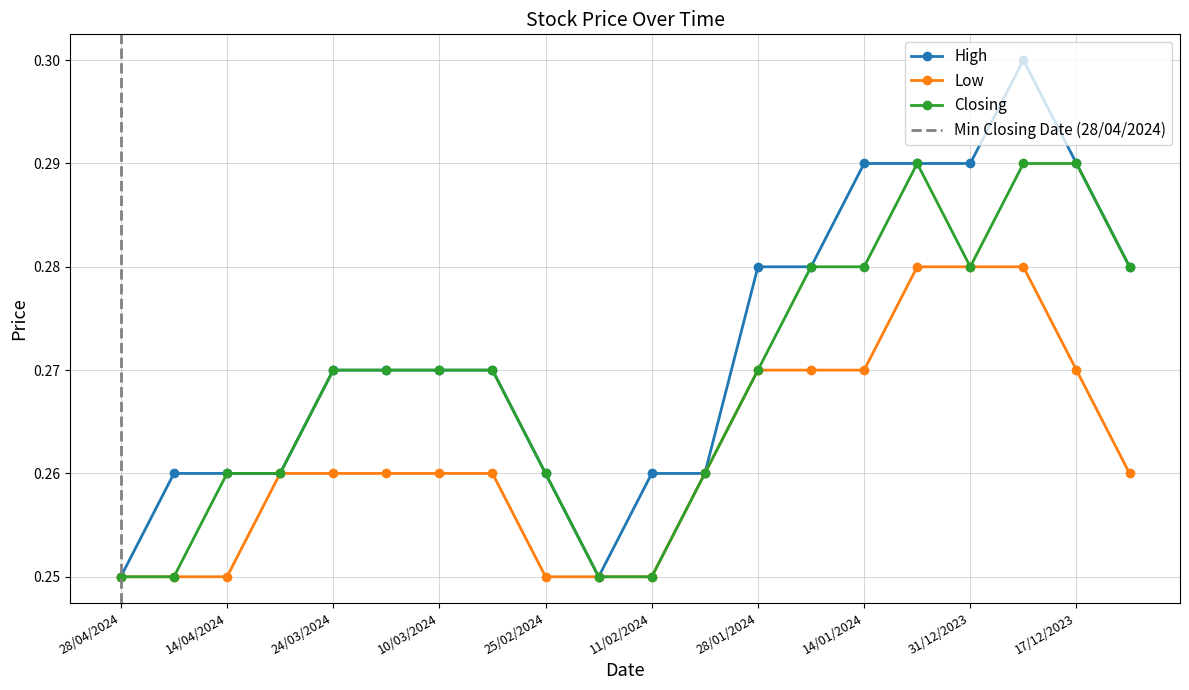

Reading left to right, list all the values displayed in this chart.

High: 28/04/2024=0.2	21/04/2024=0.3	14/04/2024=0.3	07/04/2024=0.3	24/03/2024=0.3	17/03/2024=0.3	10/03/2024=0.3	03/03/2024=0.3	25/02/2024=0.3	18/02/2024=0.2	11/02/2024=0.3	04/02/2024=0.3	28/01/2024=0.3	21/01/2024=0.3	14/01/2024=0.3	07/01/2024=0.3	31/12/2023=0.3	24/12/2023=0.3	17/12/2023=0.3	10/12/2023=0.3
Low: 28/04/2024=0.2	21/04/2024=0.2	14/04/2024=0.2	07/04/2024=0.3	24/03/2024=0.3	17/03/2024=0.3	10/03/2024=0.3	03/03/2024=0.3	25/02/2024=0.2	18/02/2024=0.2	11/02/2024=0.2	04/02/2024=0.3	28/01/2024=0.3	21/01/2024=0.3	14/01/2024=0.3	07/01/2024=0.3	31/12/2023=0.3	24/12/2023=0.3	17/12/2023=0.3	10/12/2023=0.3
Closing: 28/04/2024=0.2	21/04/2024=0.2	14/04/2024=0.3	07/04/2024=0.3	24/03/2024=0.3	17/03/2024=0.3	10/03/2024=0.3	03/03/2024=0.3	25/02/2024=0.3	18/02/2024=0.2	11/02/2024=0.2	04/02/2024=0.3	28/01/2024=0.3	21/01/2024=0.3	14/01/2024=0.3	07/01/2024=0.3	31/12/2023=0.3	24/12/2023=0.3	17/12/2023=0.3	10/12/2023=0.3